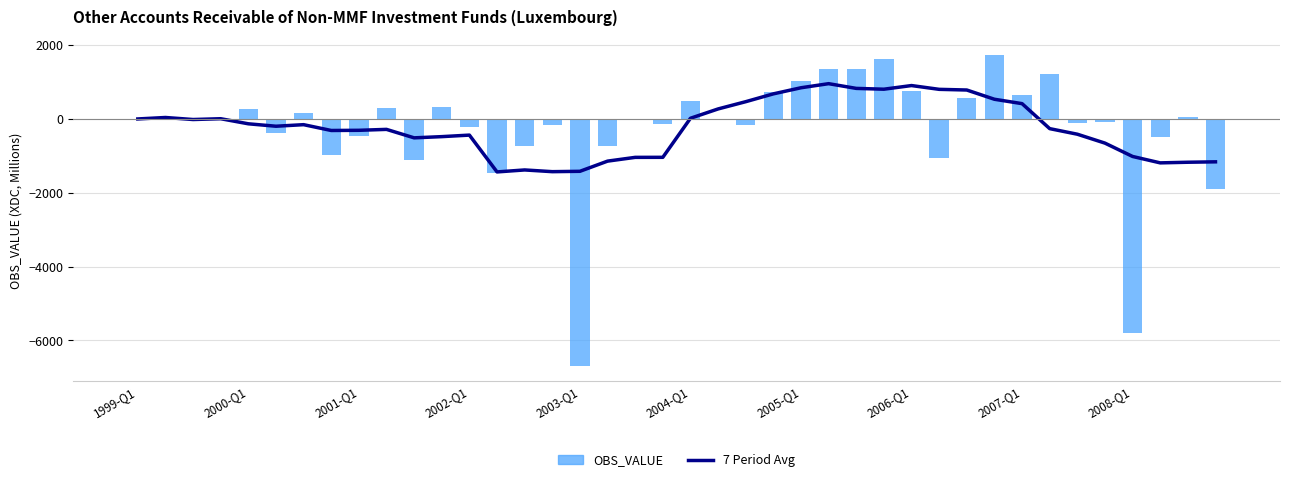

True or false: 7 Period Avg has a value of -1773.0 at 17.

False